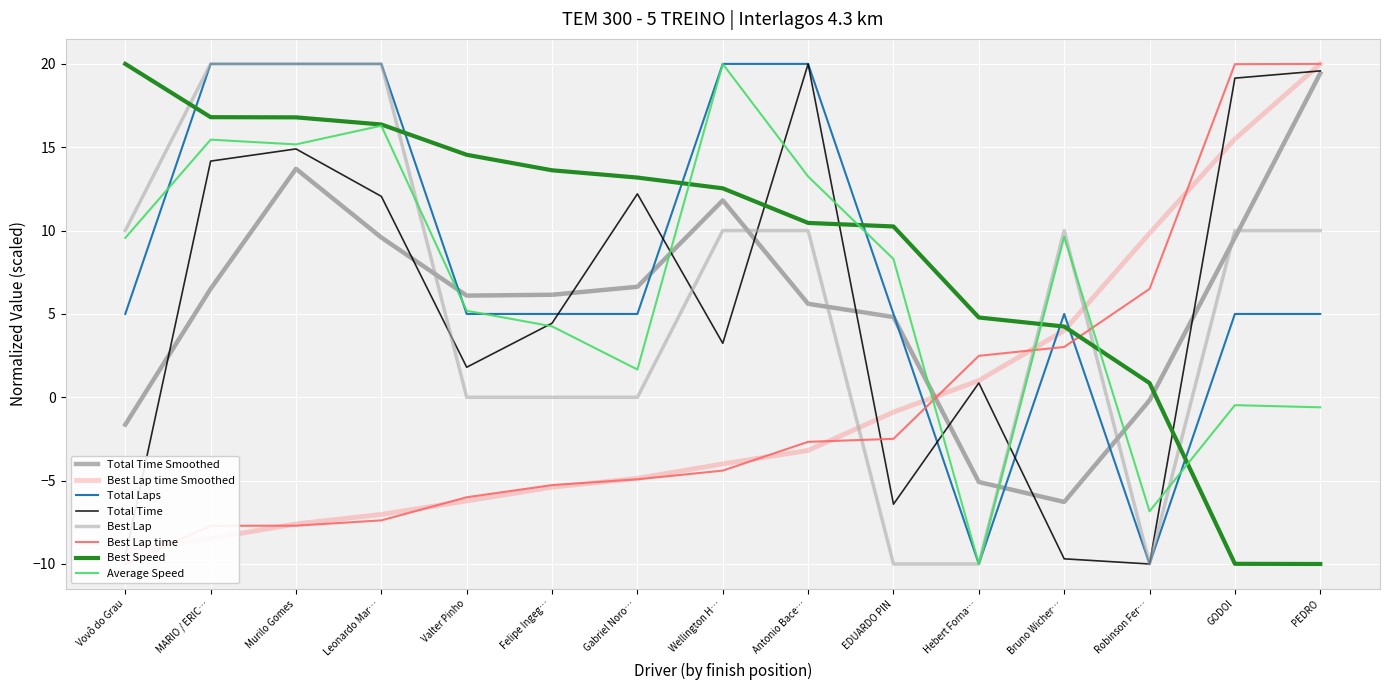

At which category is the sum across all series the highest?

Murilo Gomes